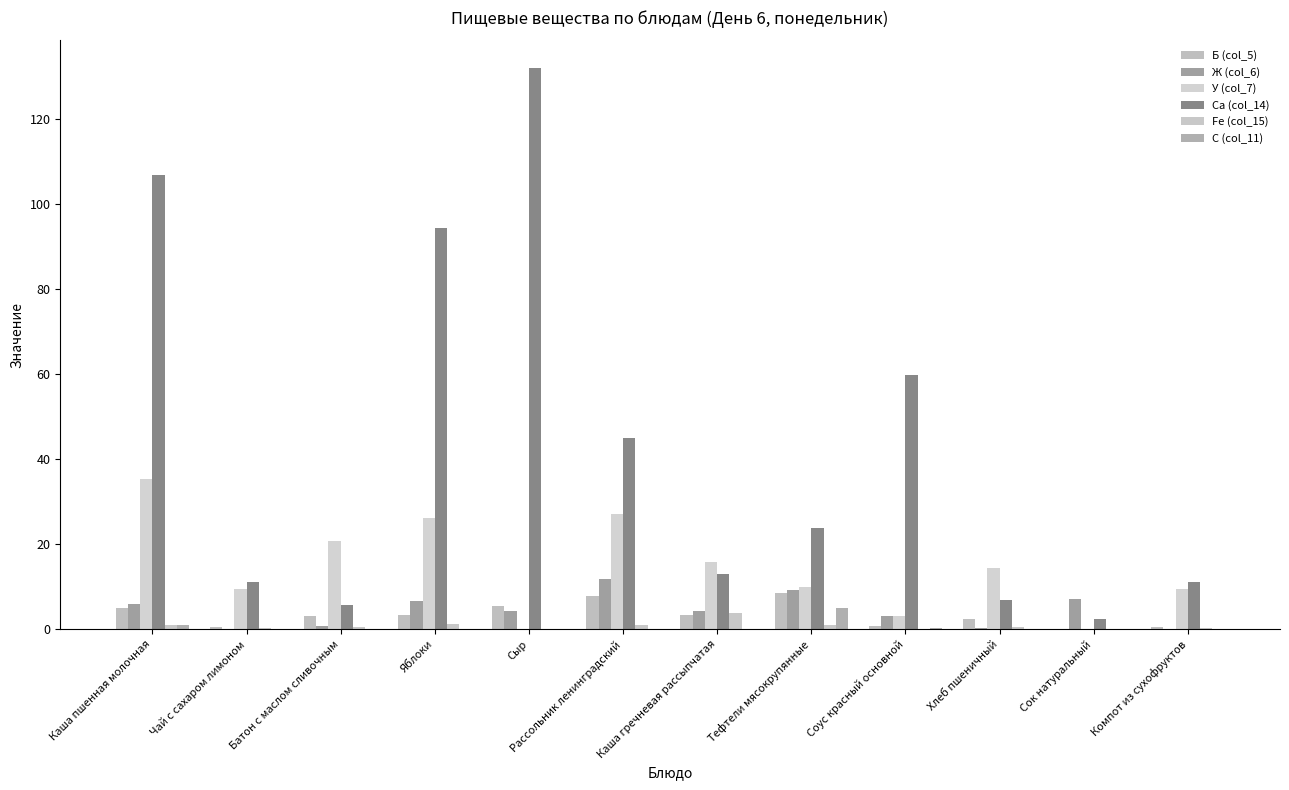

The Са (col_14) series shows 3.8 at Батон с маслом сливочным. True or false?

False